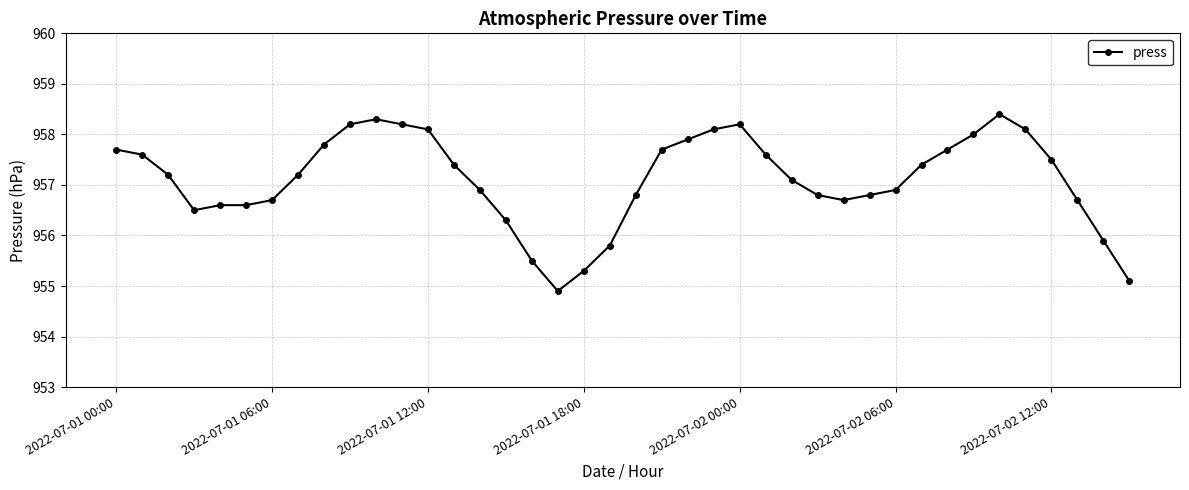

True or false: the data has more than 2 interior local peaks.

True